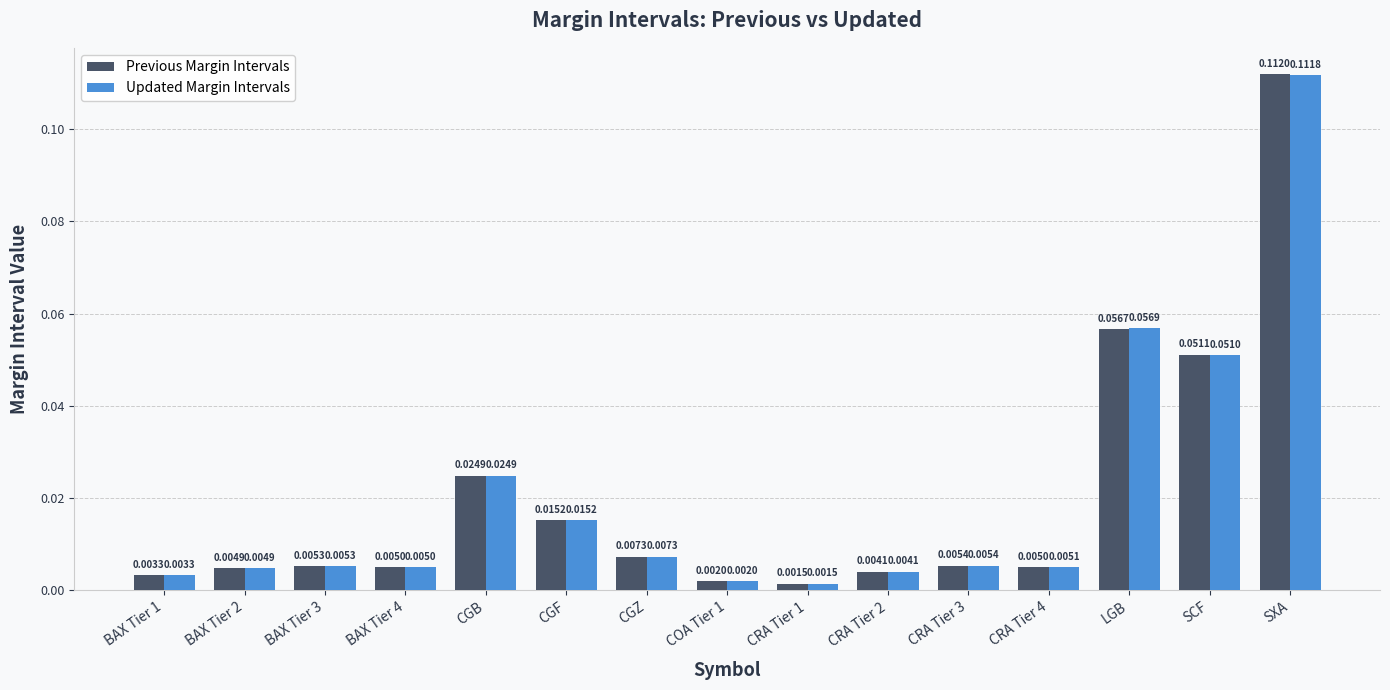

Which series changed the most between CGB and SXA?

Previous Margin Intervals